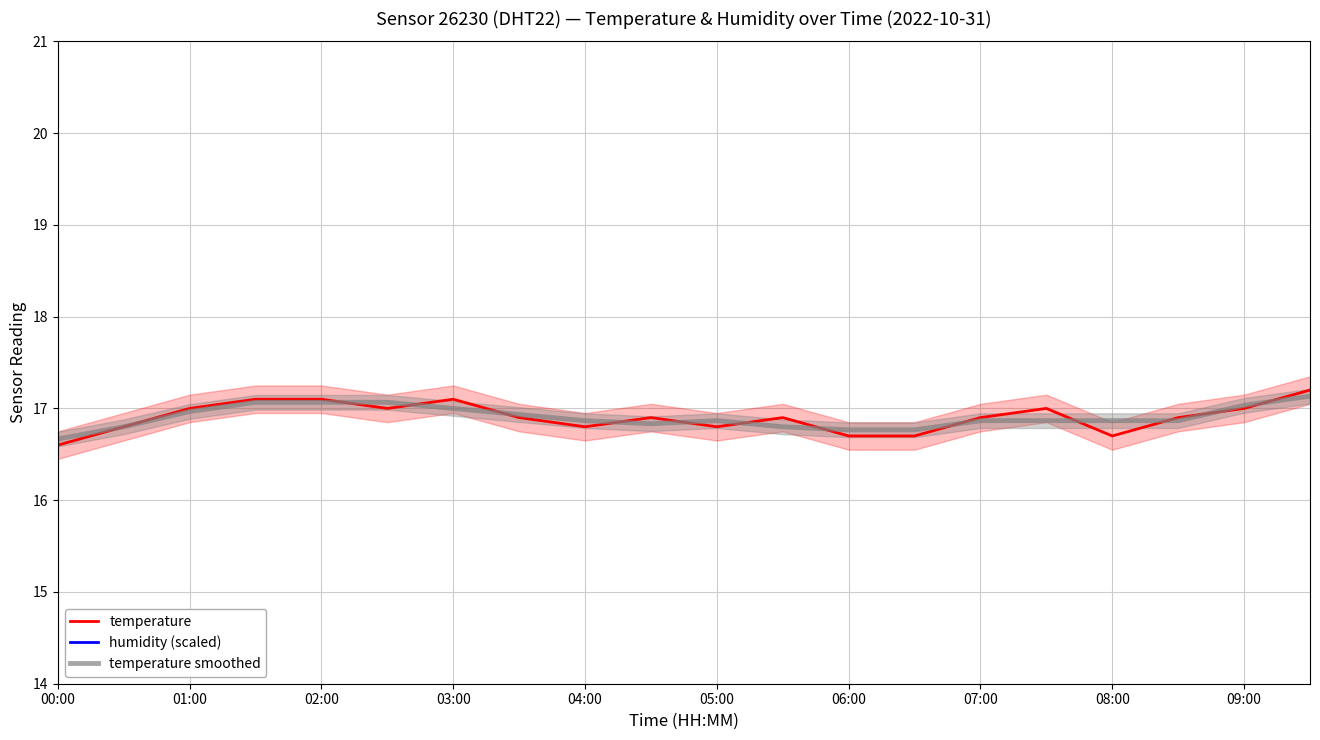

What value does the temperature smoothed series have at 06:00?

16.8